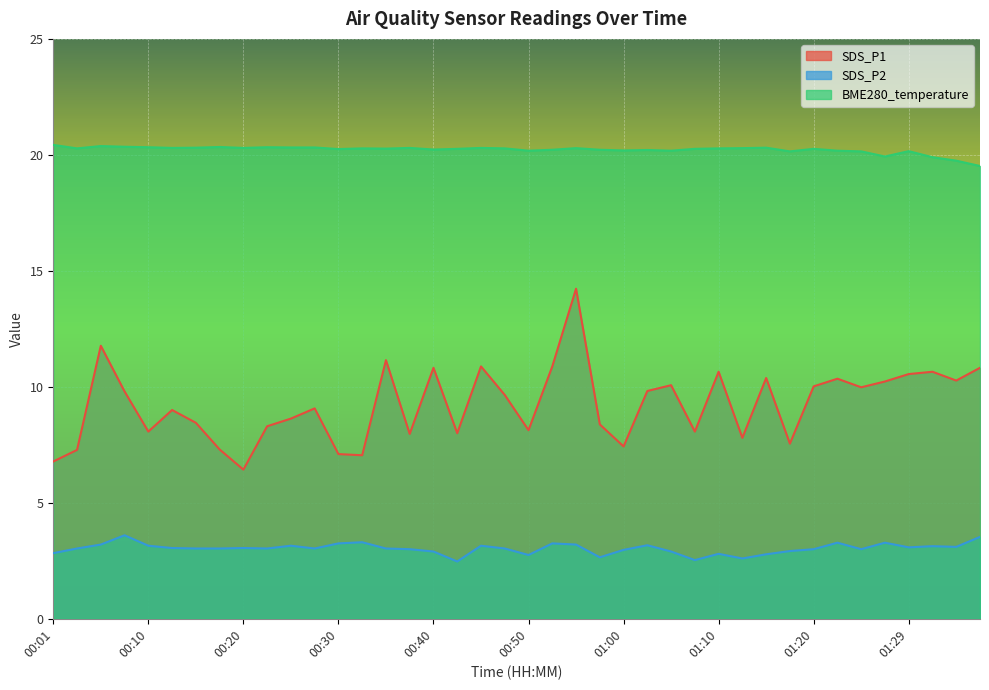

What are all the series names shown in the legend?

SDS_P1, SDS_P2, BME280_temperature